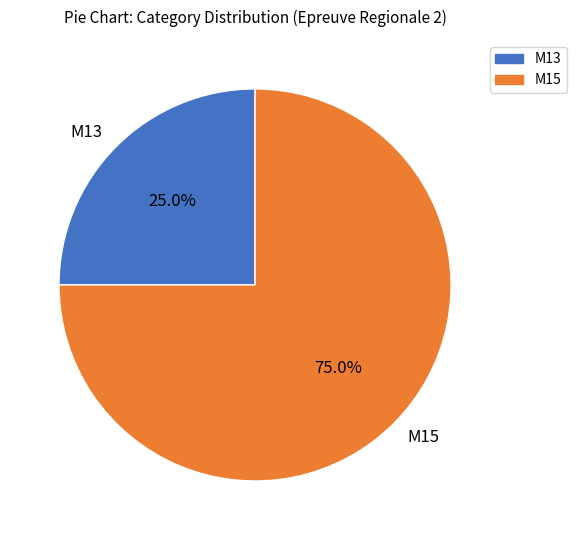

To the nearest percent, what is the combined percentage of M13 and M15?

100%